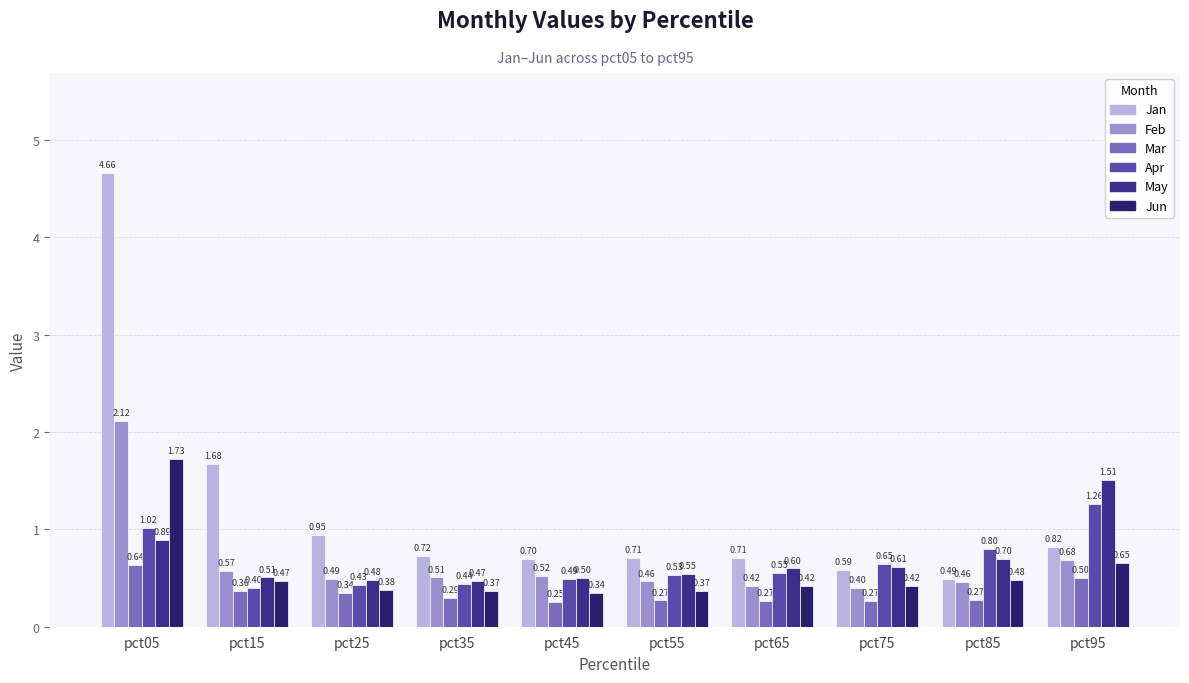

How many bars are there in total?

60